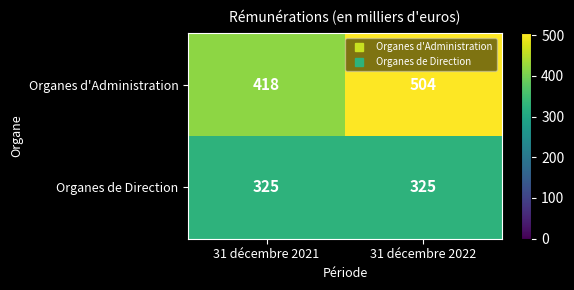

Rank the series by their average value, from lowest to highest.

Organes de Direction, Organes d'Administration